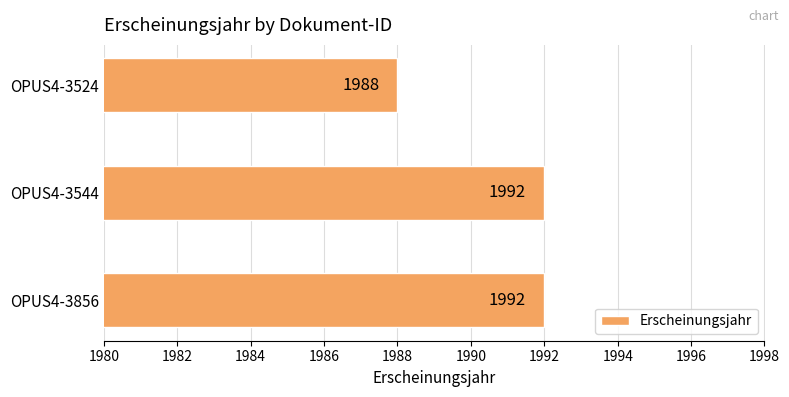

What is the greatest value displayed?

1992